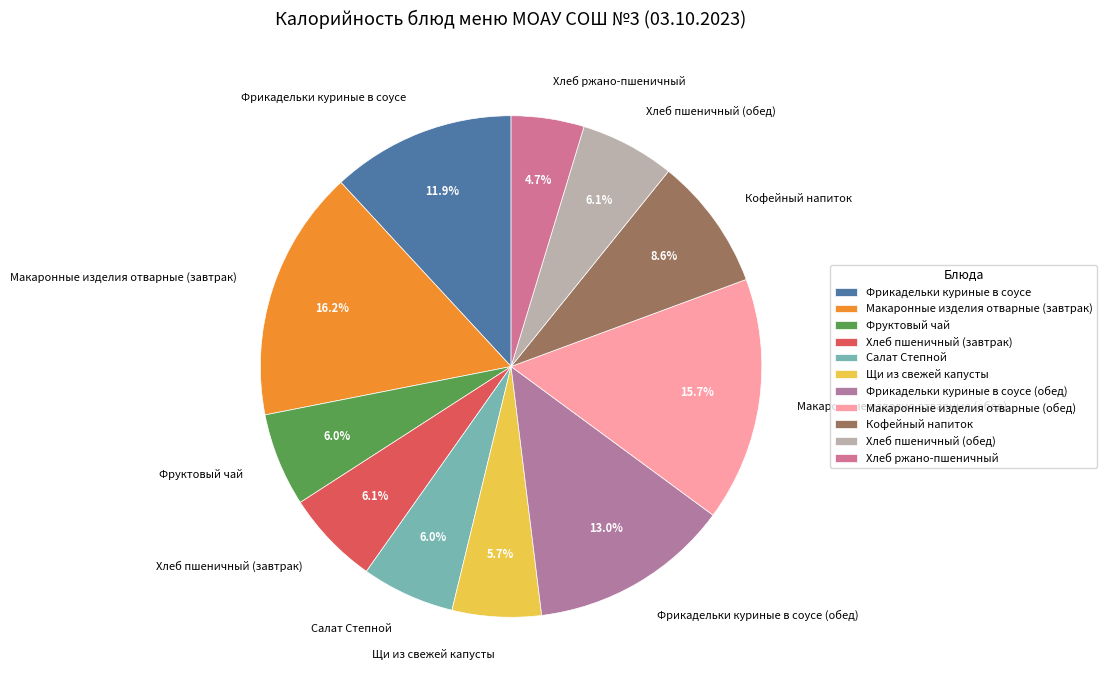

To the nearest percent, what portion does Фрикадельки куриные в соусе (обед) represent?

13%